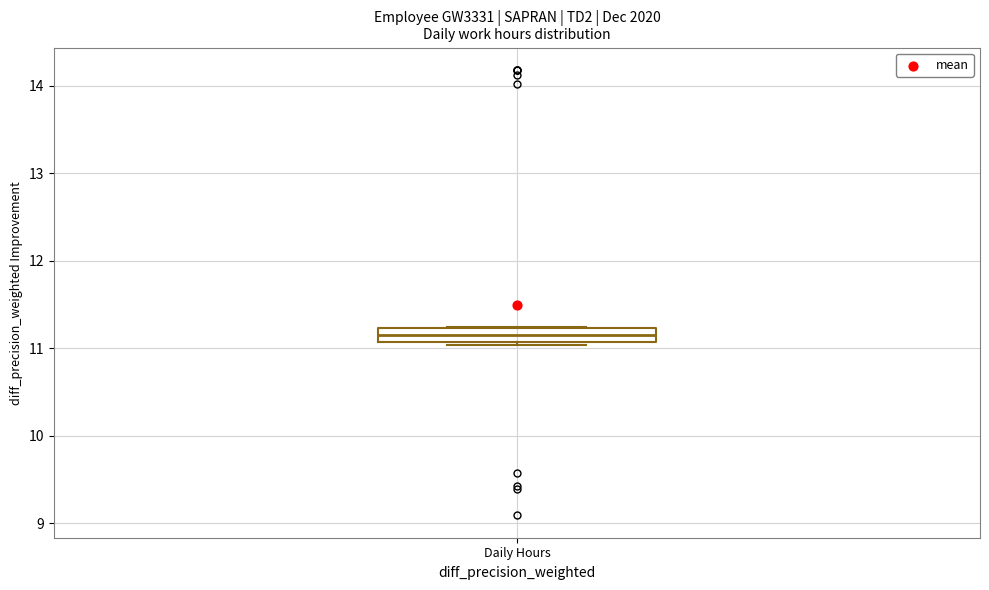

Transcribe this box plot: give where the median line is, the range the box spans, and where the two whiskers end, as read against the y-axis. The values are not printed on the chart, so give them approximately, as read against the axis.

median 11.2 (inside the box), box 11.1 to 11.2, whiskers 11.0 to 11.2